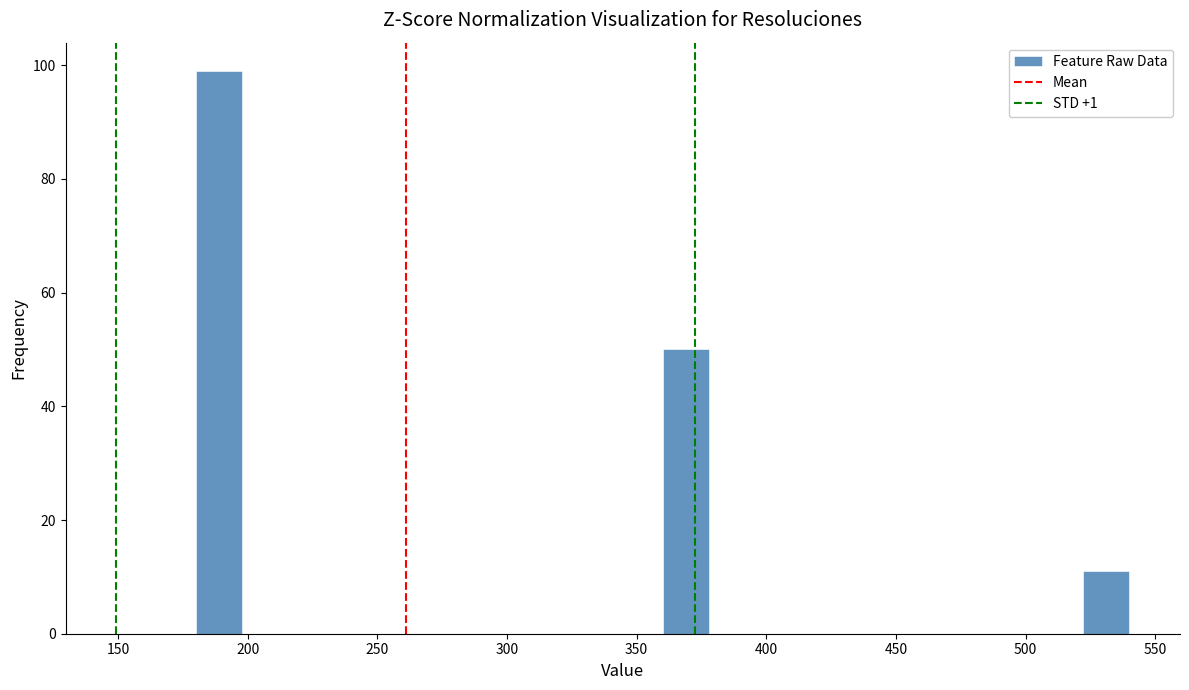

Read against the x-axis, roughly where is the centre of the tallest bar?

190